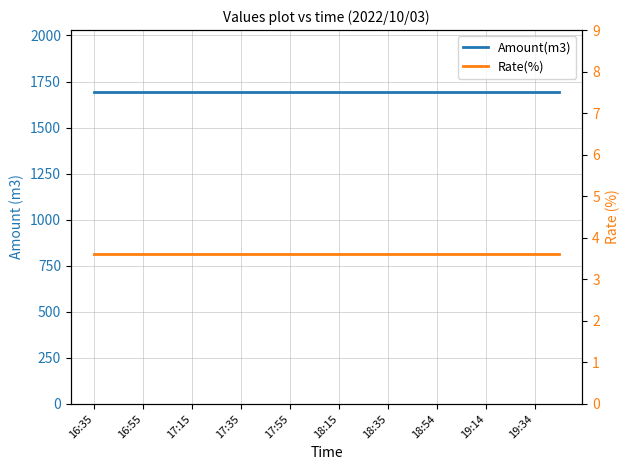

What is the average value of the Amount(m3) series?

1691.0